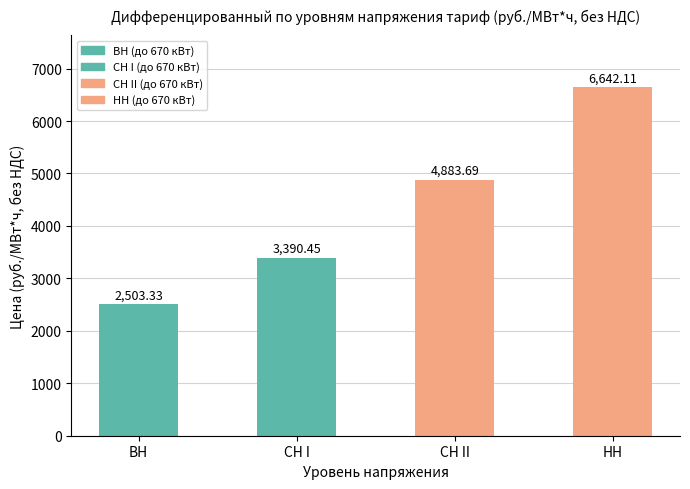

How many distinct data groups are displayed?

1